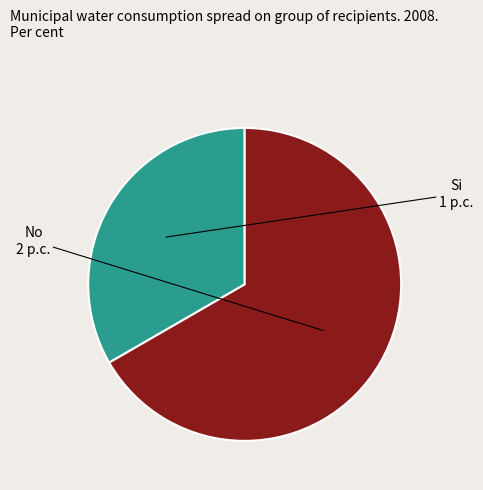

Does any single category account for the majority?

Yes